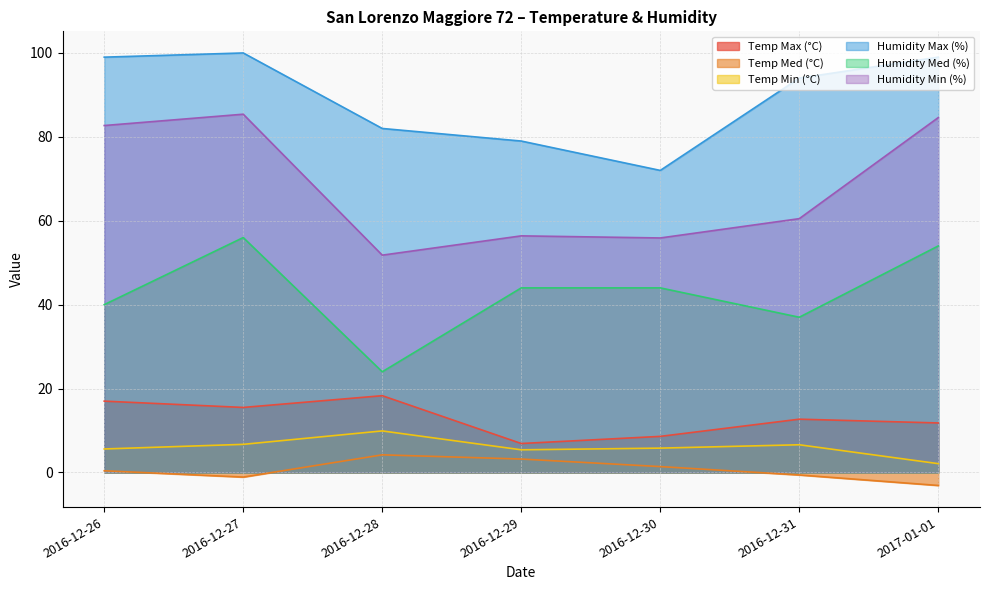

What are all the series names shown in the legend?

Temp Max (°C), Temp Med (°C), Temp Min (°C), Humidity Max (%), Humidity Med (%), Humidity Min (%)